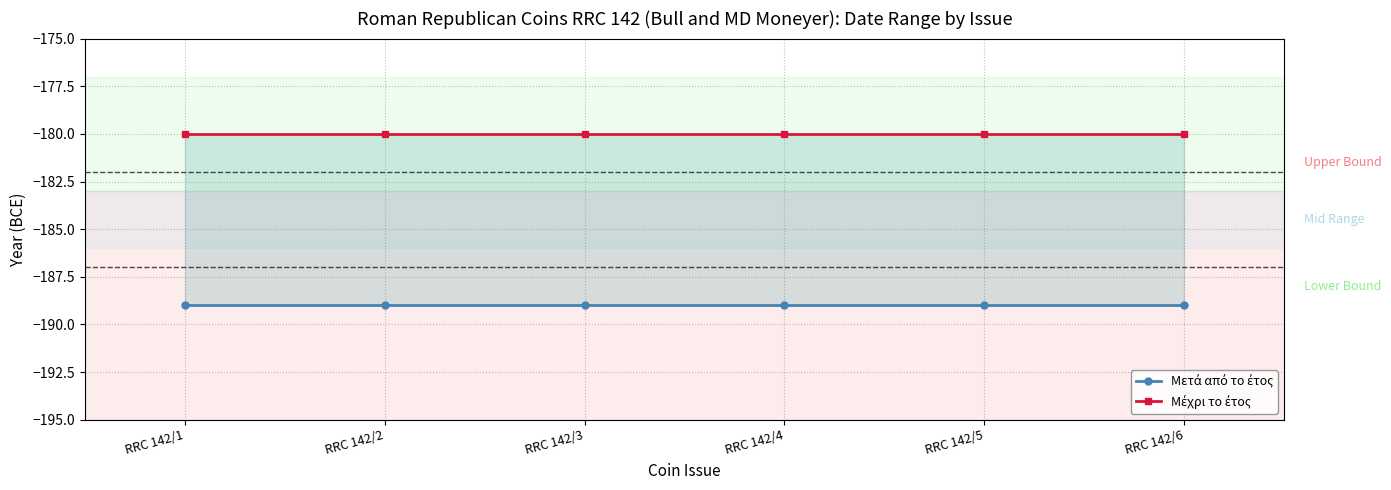

True or false: Μέχρι το έτος and Μετά από το έτος cross at least once.

False